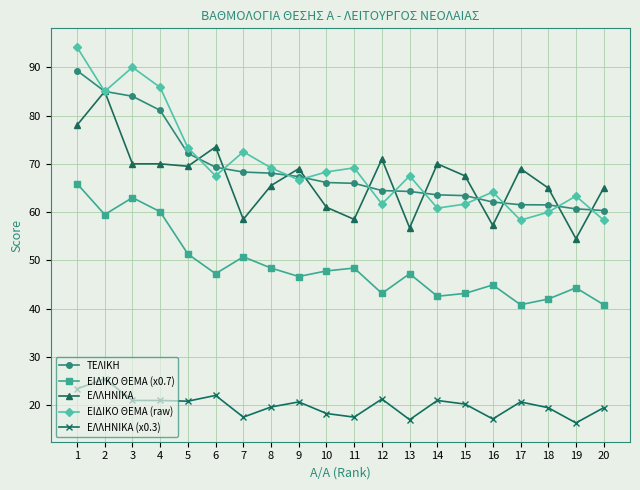

At 7, list the series in order from largest to smallest.

ΕΙΔΙΚΟ ΘΕΜΑ (raw), ΤΕΛΙΚΗ, ΕΛΛΗΝΙΚΑ, ΕΙΔΙΚΟ ΘΕΜΑ (x0.7), ΕΛΛΗΝΙΚΑ (x0.3)